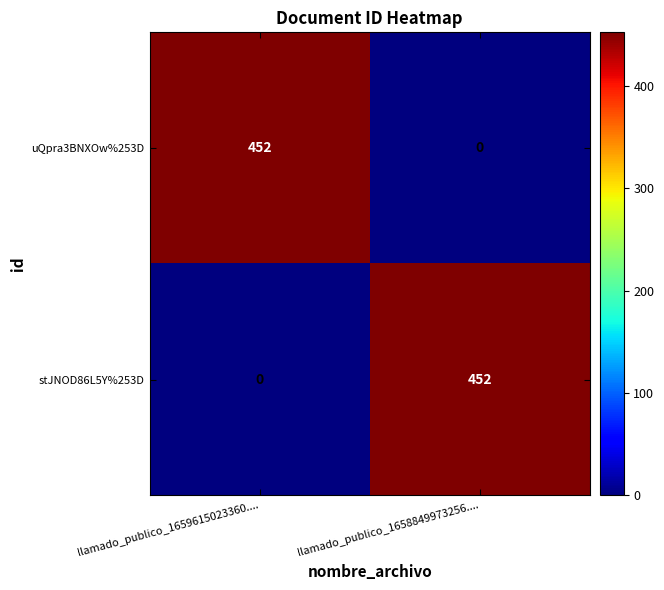

Is it true that stJNOD86L5Y%253D equals 0 at llamado_publico_1659615023360....?

True